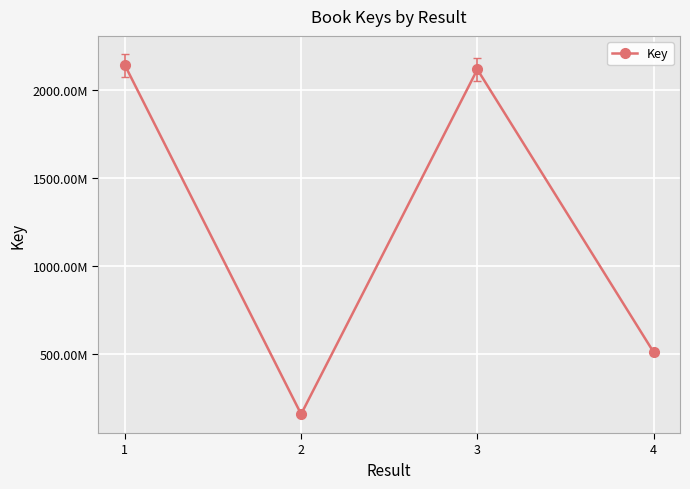

What is the change in value from 2 to 4?

+352988607